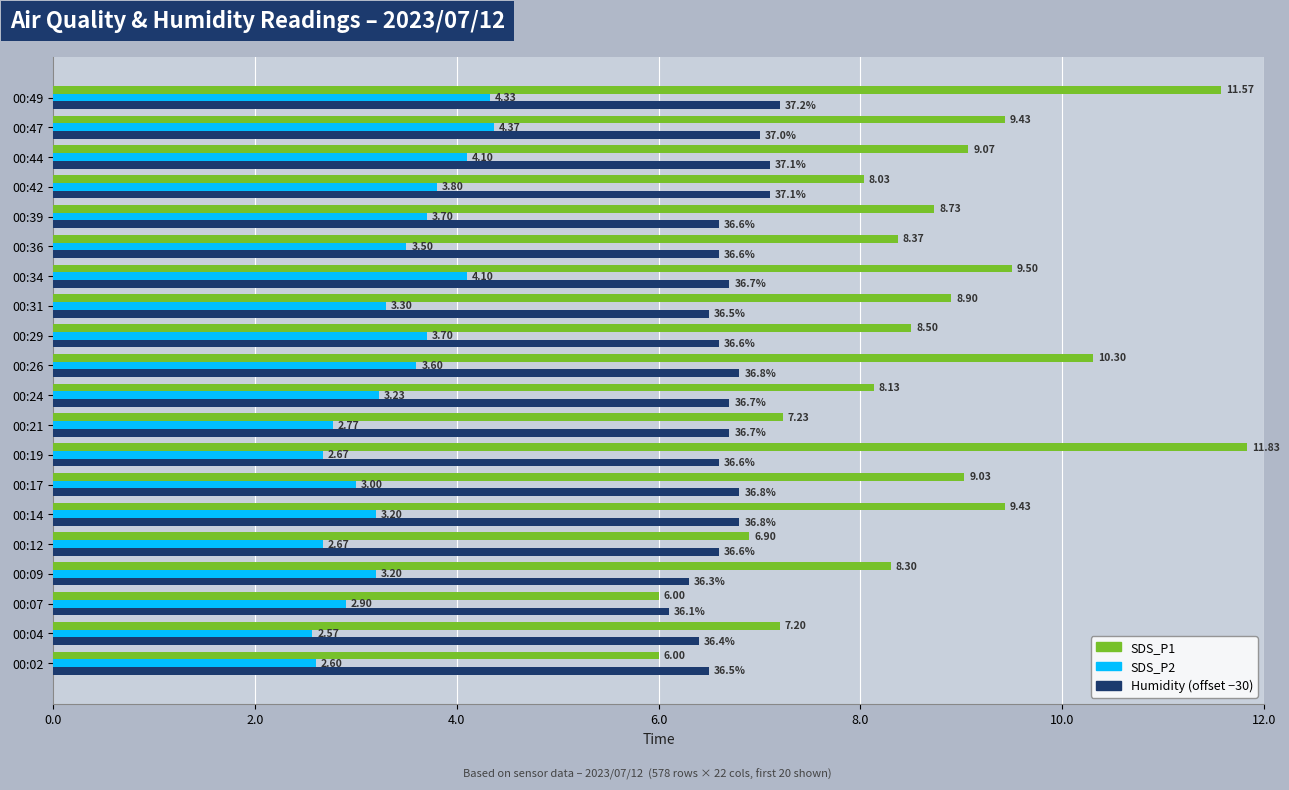

At 00:49, list the series in order from smallest to largest.

SDS_P2, Humidity (offset −30), SDS_P1